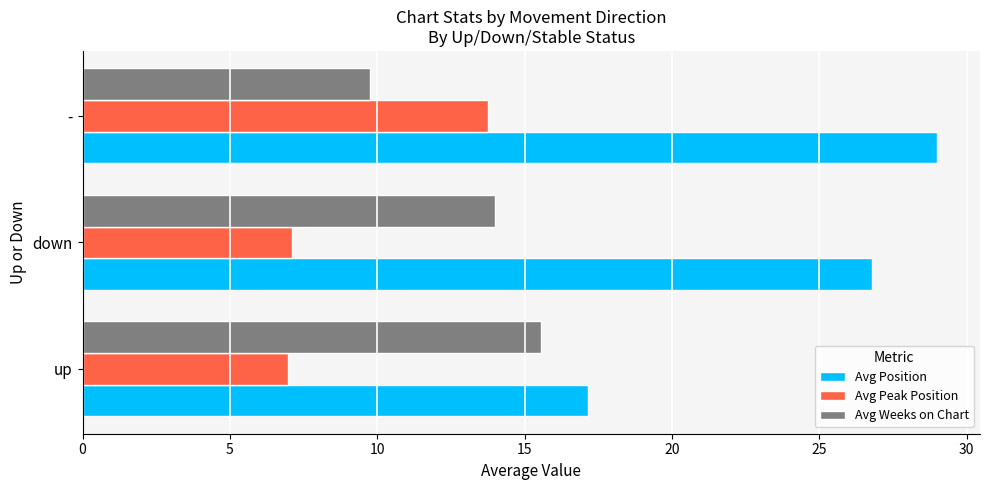

True or false: Avg Weeks on Chart has a value of 16.6 at -.

False